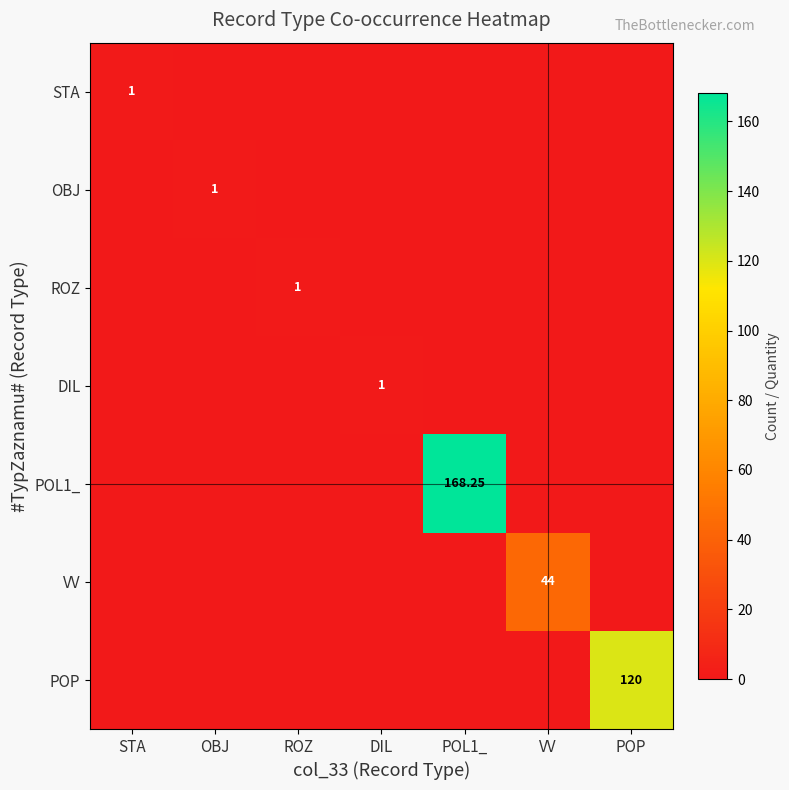

What is the difference between the maximum and minimum values in the VV series?

44.0